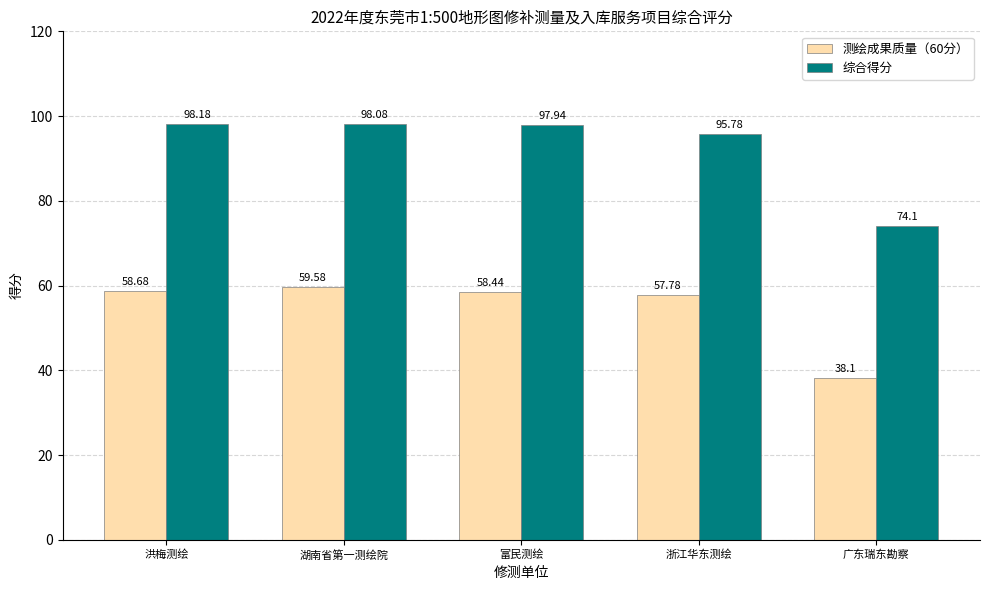

What is the total value across all series at 浙江华东测绘?

153.6